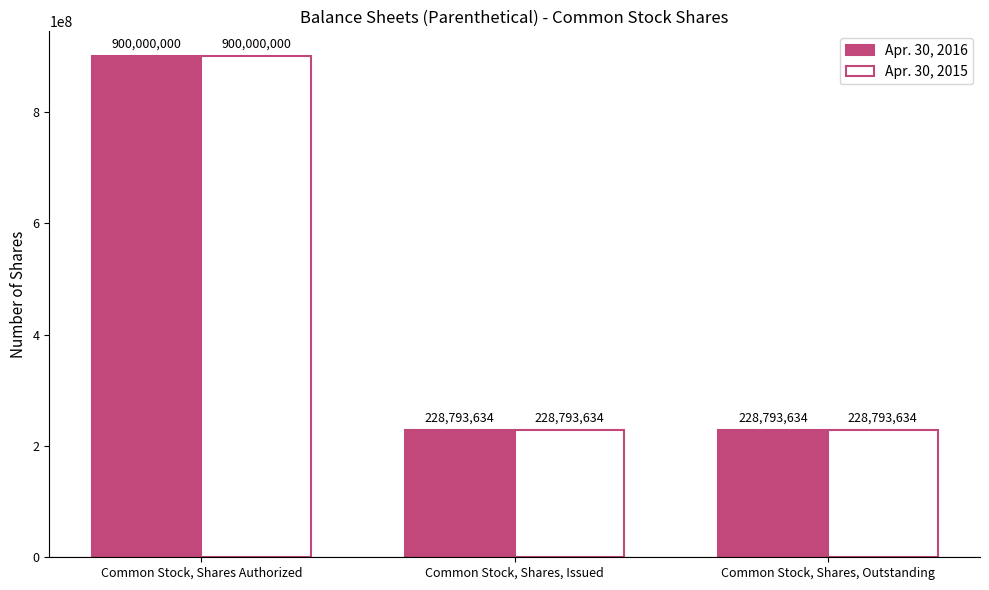

What is the label of the 2nd bar from the right?

Common Stock, Shares, Issued